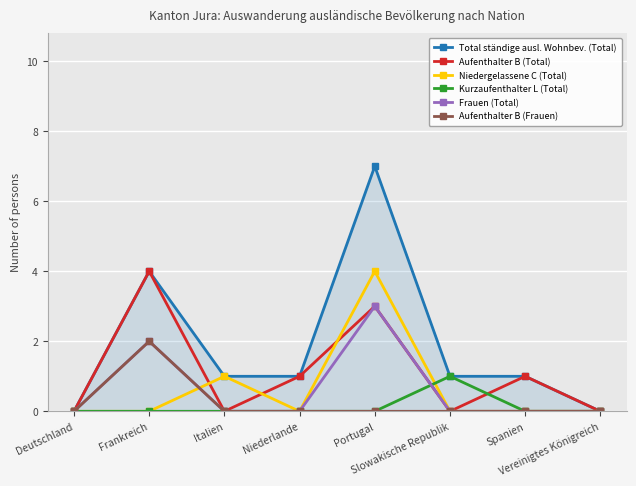

How many positive values does the Aufenthalter B (Total) series have?

4